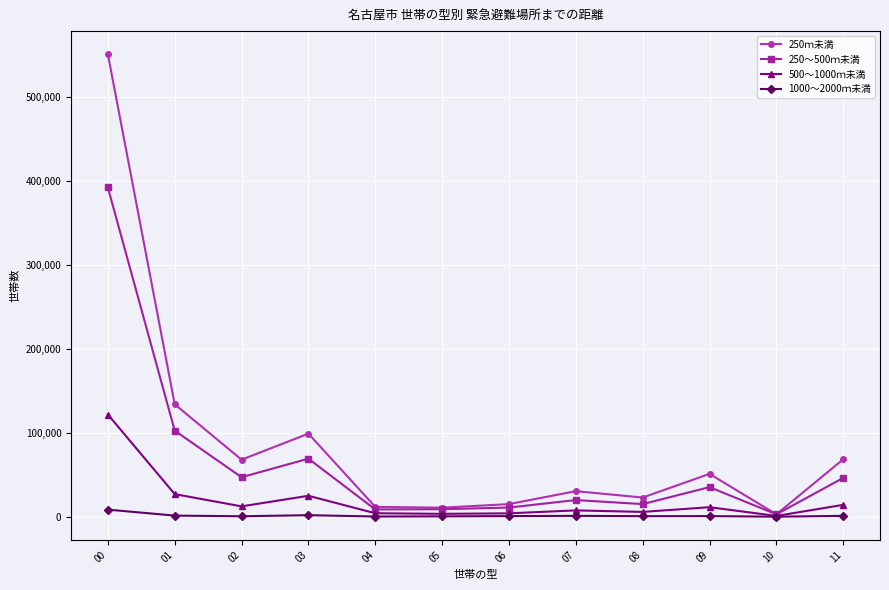

What is the value of the 250～500ｍ未満 point at the 5th from the left?

8600